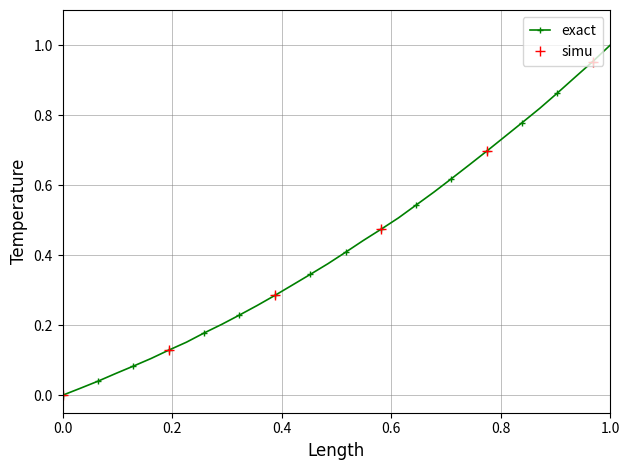

True or false: the data has more than 2 interior local peaks.

False